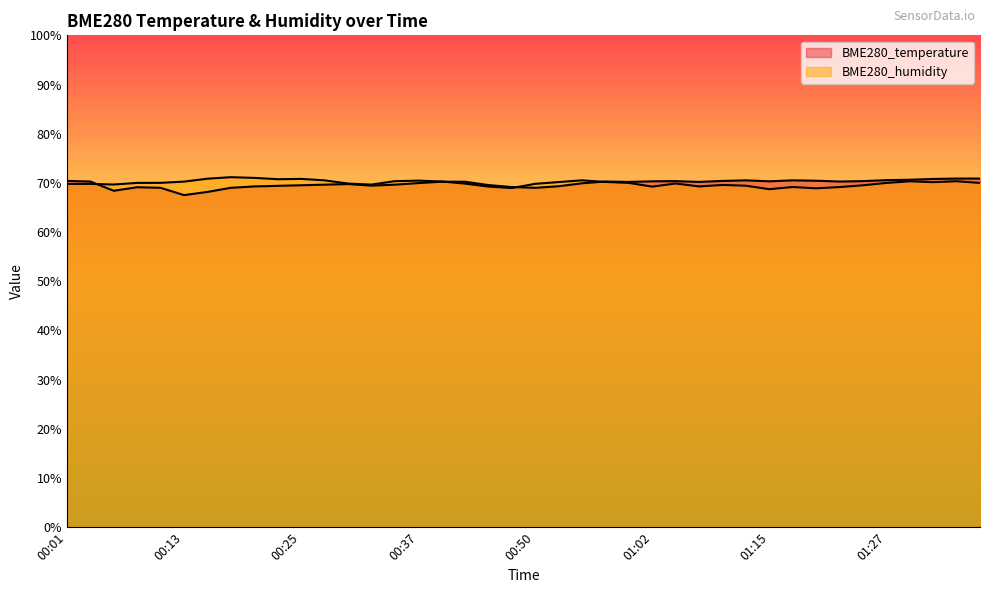

Reading left to right, list all the values displayed in this chart.

BME280_temperature: 00:01=70.4	00:03=70.3	00:06=68.4	00:08=69.1	00:11=69.0	00:13=67.5	00:16=68.2	00:18=69.0	00:20=69.3	00:23=69.4	00:25=69.5	00:28=69.6	00:30=69.8	00:32=69.4	00:35=69.6	00:37=70.0	00:40=70.2	00:42=70.2	00:45=69.6	00:47=69.2	00:50=69.0	00:52=69.3	00:55=69.9	00:57=70.3	01:00=70.2	01:02=70.3	01:05=70.4	01:07=70.2	01:10=70.4	01:12=70.5	01:15=70.3	01:17=70.5	01:20=70.4	01:23=70.3	01:25=70.4	01:27=70.6	01:30=70.6	01:32=70.8	01:35=70.9	01:37=70.9
BME280_humidity: 00:01=69.8	00:03=69.8	00:06=69.7	00:08=70.0	00:11=70.0	00:13=70.3	00:16=70.8	00:18=71.2	00:20=71.0	00:23=70.8	00:25=70.8	00:28=70.5	00:30=69.9	00:32=69.7	00:35=70.3	00:37=70.5	00:40=70.3	00:42=69.8	00:45=69.2	00:47=69.0	00:50=69.8	00:52=70.2	00:55=70.5	00:57=70.2	01:00=70.0	01:02=69.2	01:05=69.9	01:07=69.3	01:10=69.6	01:12=69.4	01:15=68.7	01:17=69.2	01:20=68.9	01:23=69.2	01:25=69.5	01:27=70.0	01:30=70.3	01:32=70.2	01:35=70.3	01:37=70.0